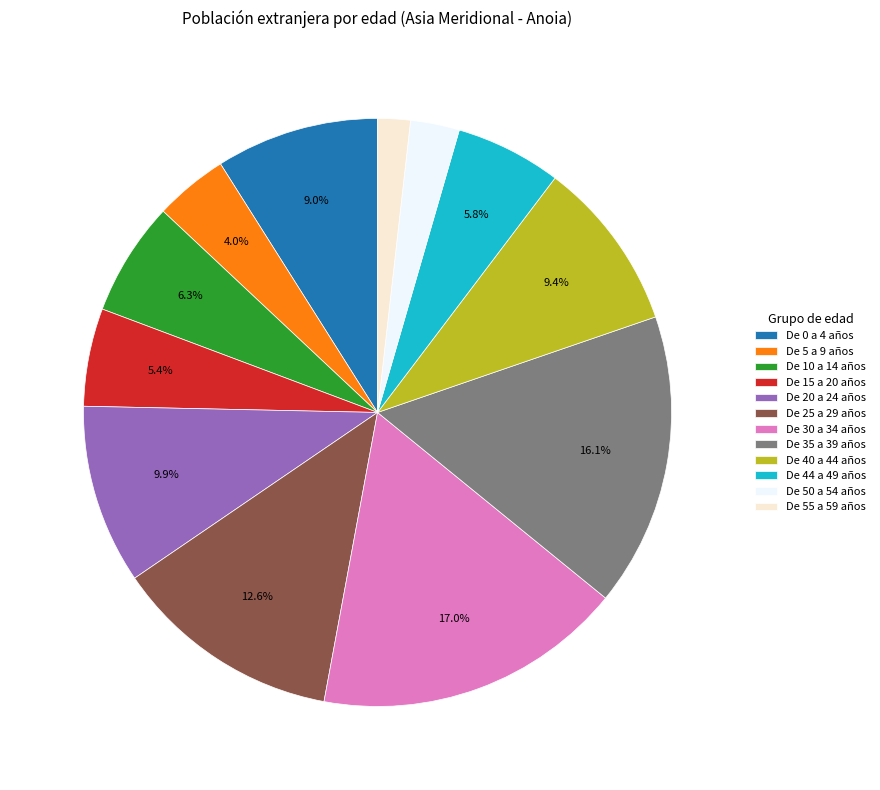

How many segments does this pie chart have?

12